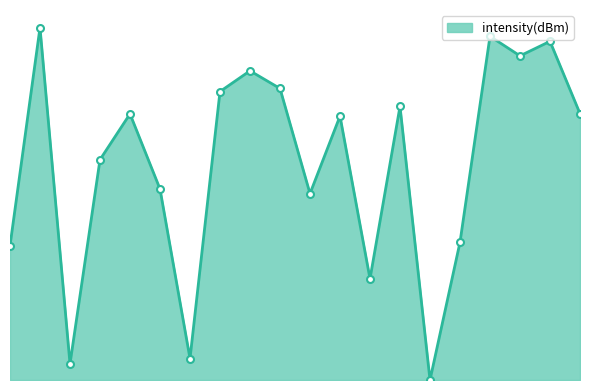

What is the average value?

9.3